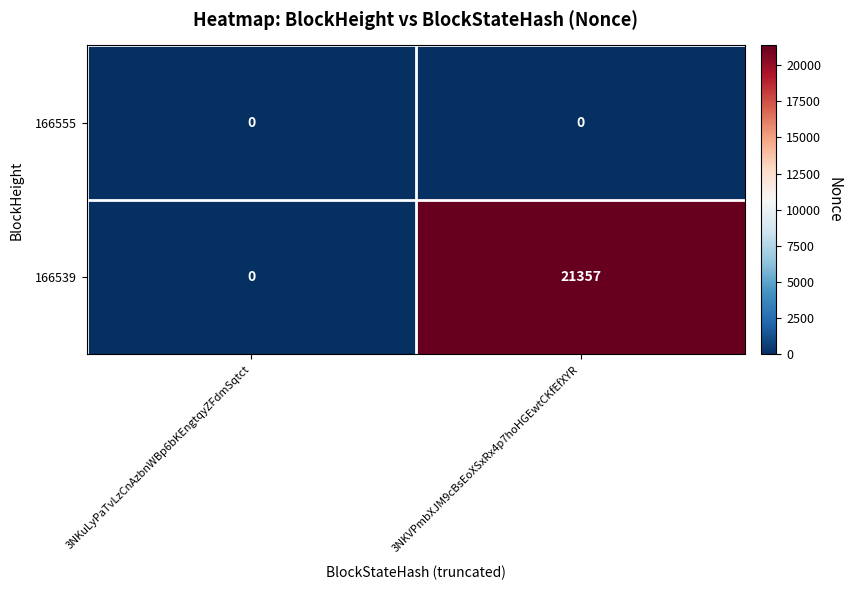

Rank the series by their maximum value, from highest to lowest.

166539, 166555